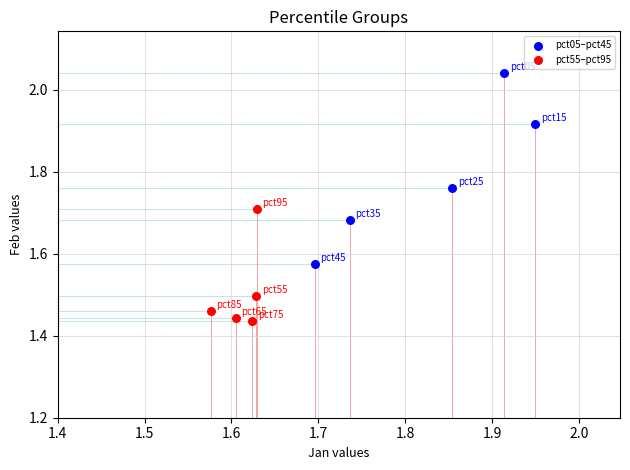

Which series contains the lowest Y value?

pct55–pct95